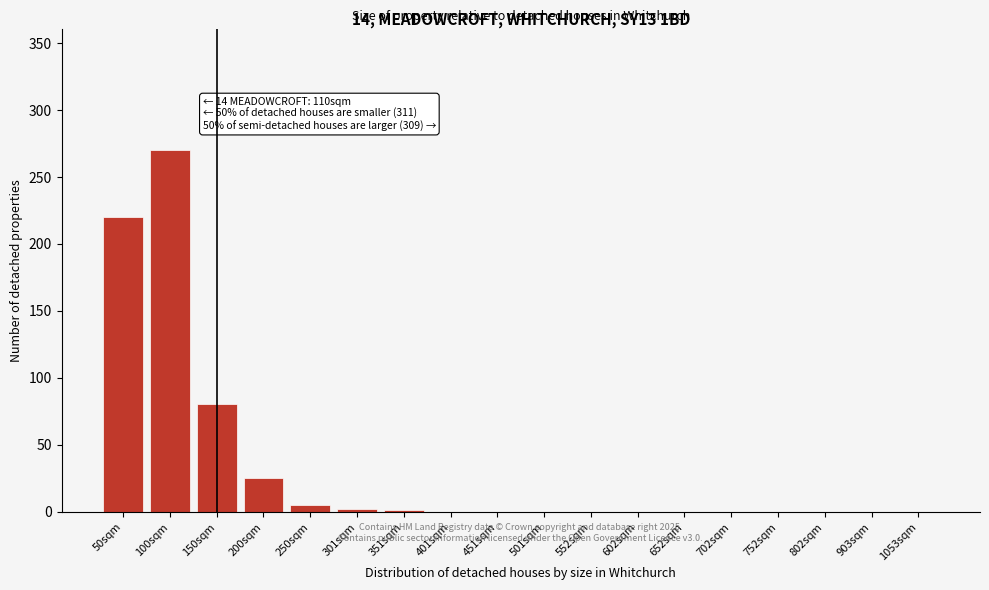

What is the sum of all values?

603